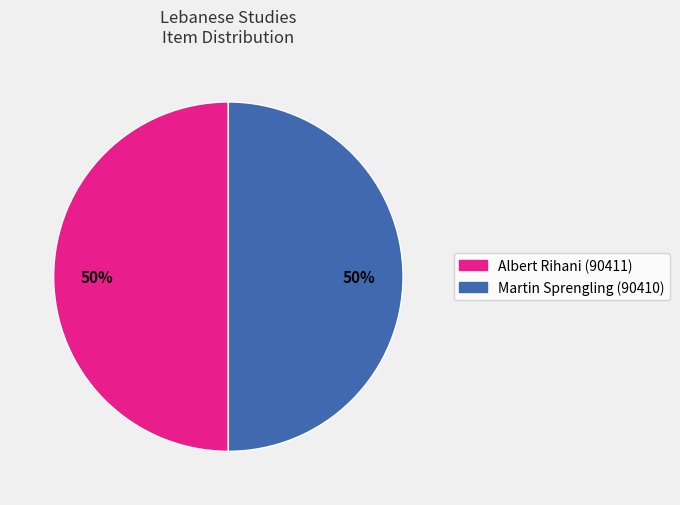

To the nearest percent, what is the average slice percentage?

50%